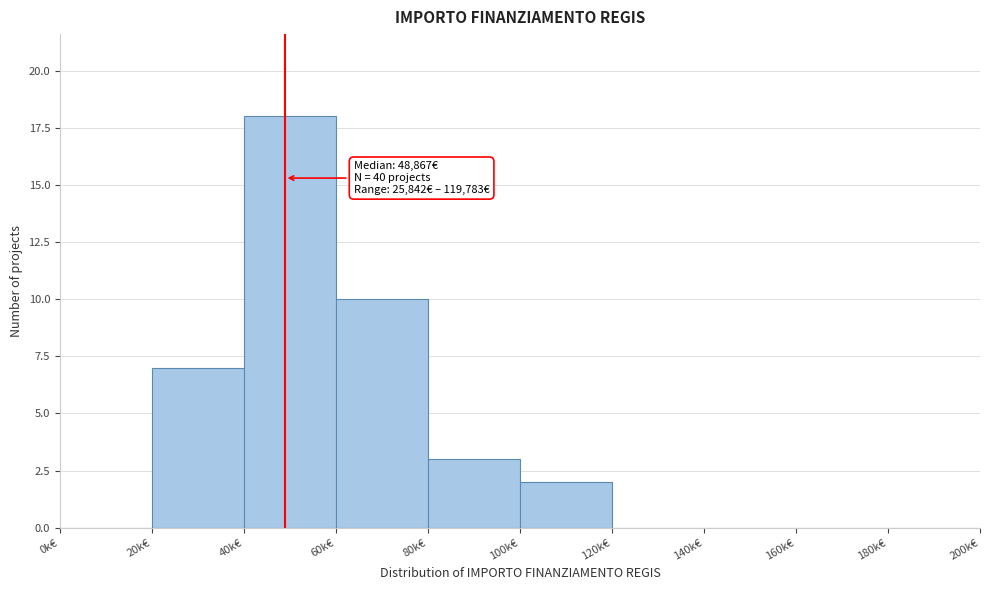

Reading left to right, what are all the values shown in this chart?

0k€=0	20k€=7	40k€=18	60k€=10	80k€=3	100k€=2	120k€=0	140k€=0	160k€=0	180k€=0